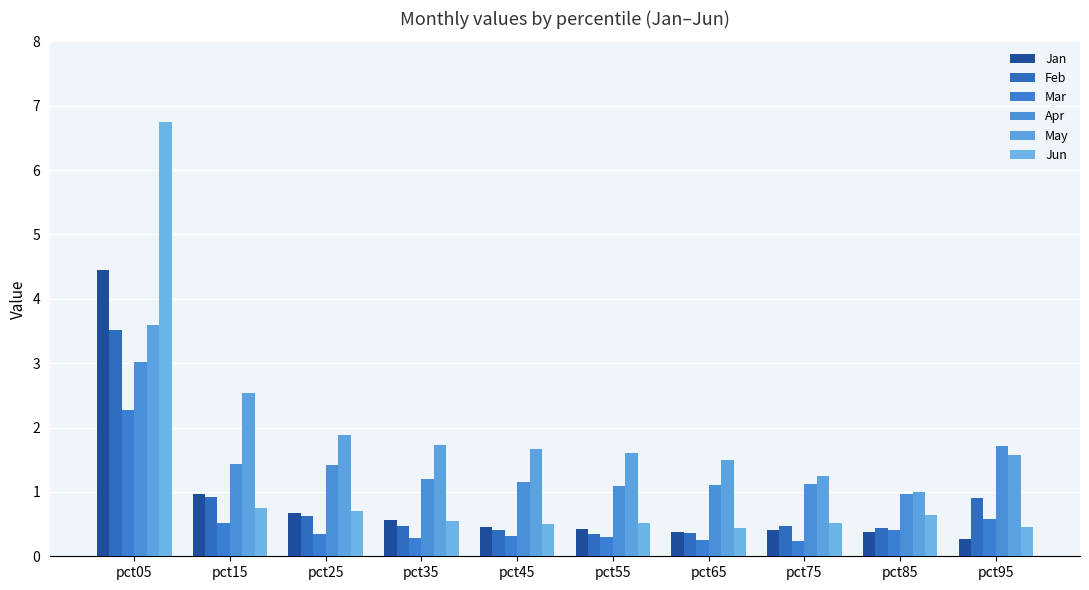

Reading left to right, extract all data points from this chart.

Jan: 4.5	1.0	0.7	0.6	0.5	0.4	0.4	0.4	0.4	0.3
Feb: 3.5	0.9	0.6	0.5	0.4	0.3	0.4	0.5	0.4	0.9
Mar: 2.3	0.5	0.3	0.3	0.3	0.3	0.3	0.2	0.4	0.6
Apr: 3.0	1.4	1.4	1.2	1.1	1.1	1.1	1.1	1.0	1.7
May: 3.6	2.5	1.9	1.7	1.7	1.6	1.5	1.2	1.0	1.6
Jun: 6.7	0.8	0.7	0.5	0.5	0.5	0.4	0.5	0.6	0.5